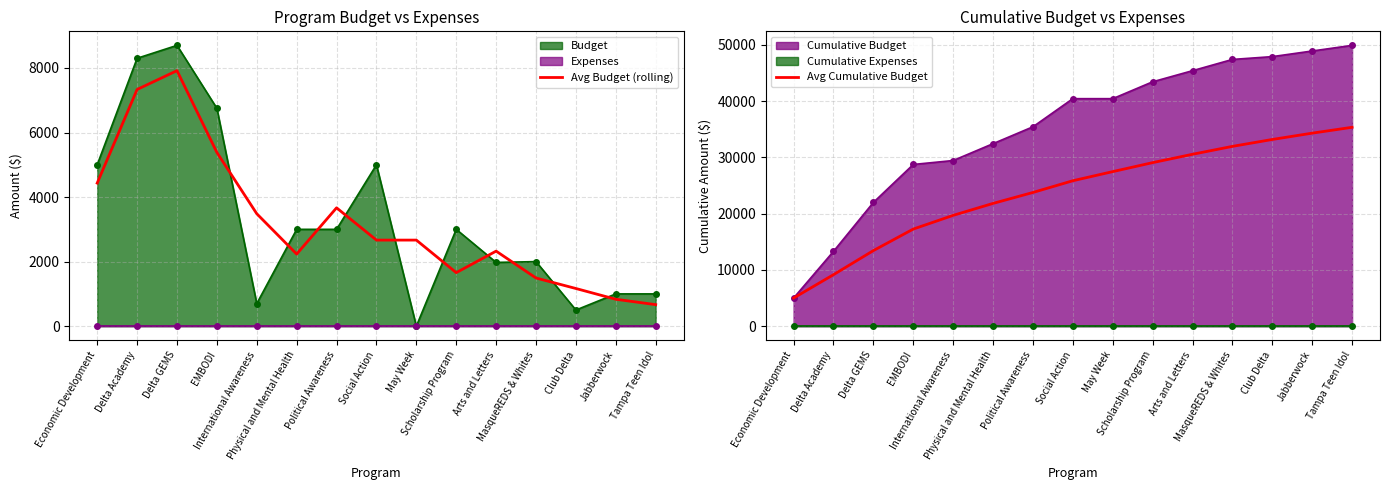

How many data points does each series have?

15